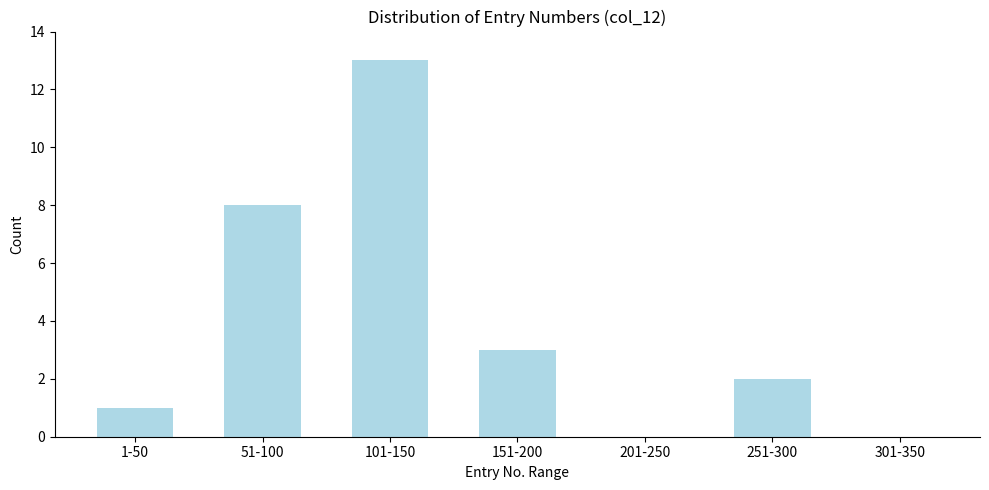

Reading left to right, extract all data points from this chart.

1-50=1	51-100=8	101-150=13	151-200=3	201-250=0	251-300=2	301-350=0